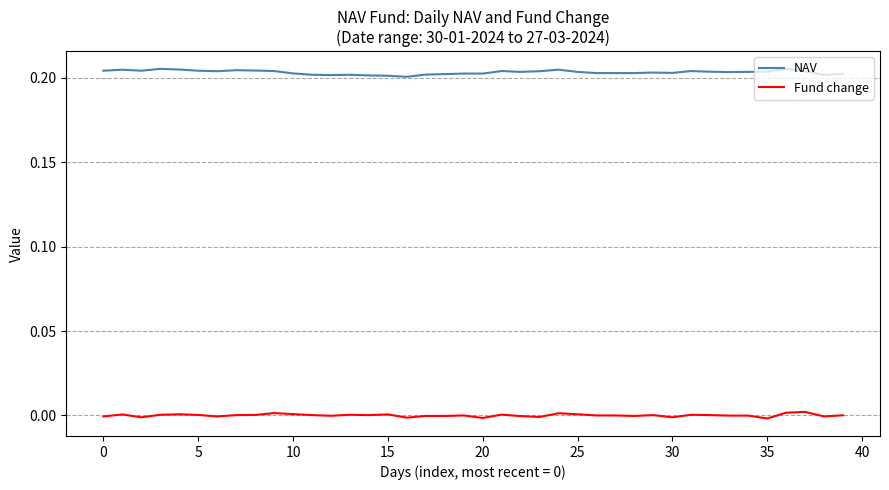

Which series has the largest total across all categories?

NAV